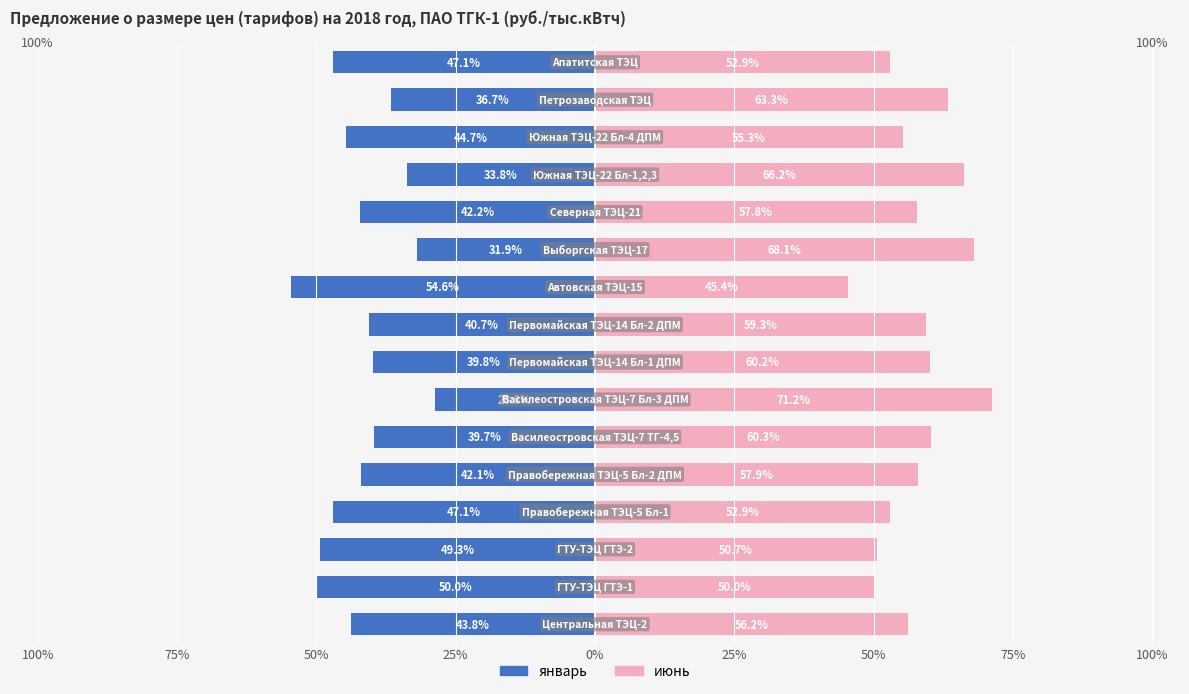

Is the value of январь at 50% greater than the value of июнь at 0%?

No